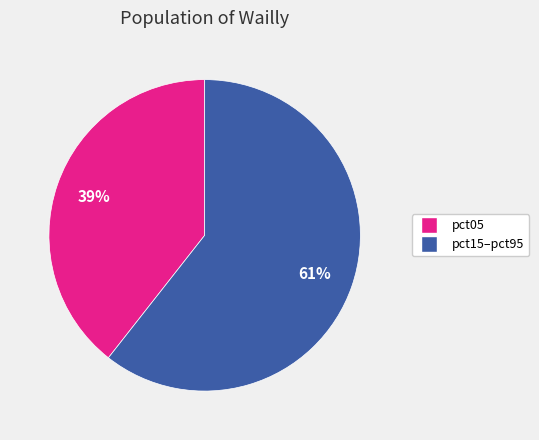

To the nearest percent, what is the average slice percentage?

50%